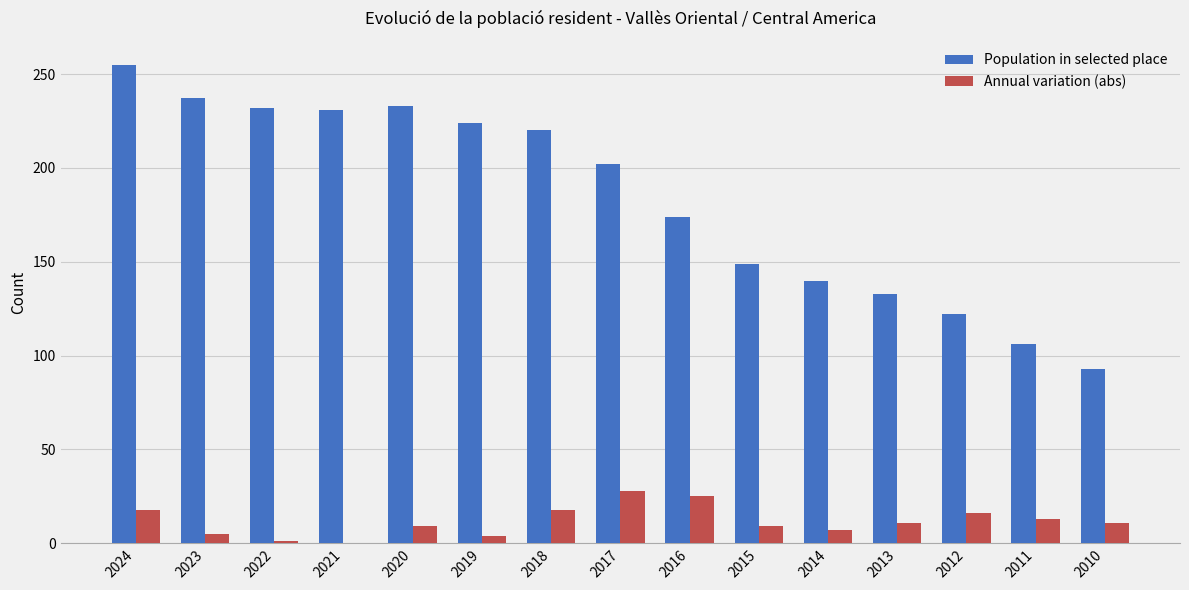

Read the Population in selected place value at 2012.

122